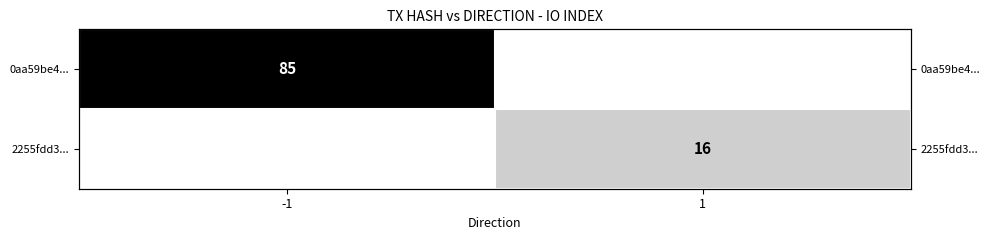

Between -1 and 1, which series saw the biggest shift?

0aa59be4...